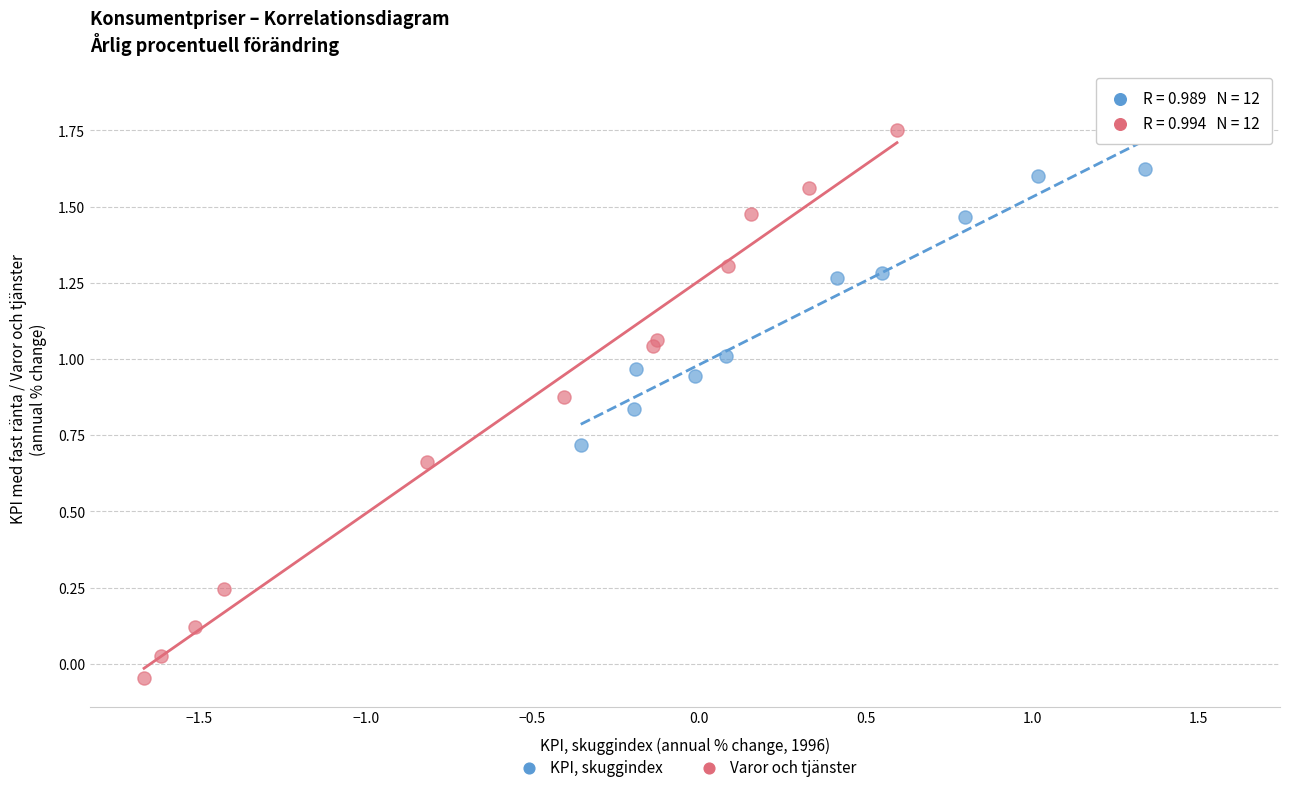

Which series reaches the maximum Y coordinate?

KPI, skuggindex